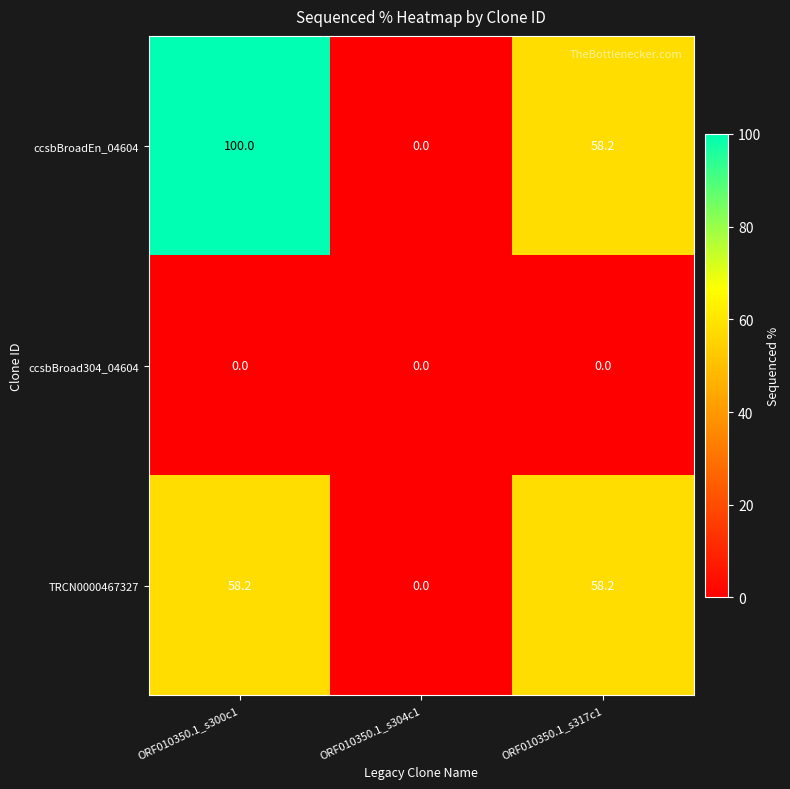

At which category does the chart reach its peak across all series?

ORF010350.1_s300c1